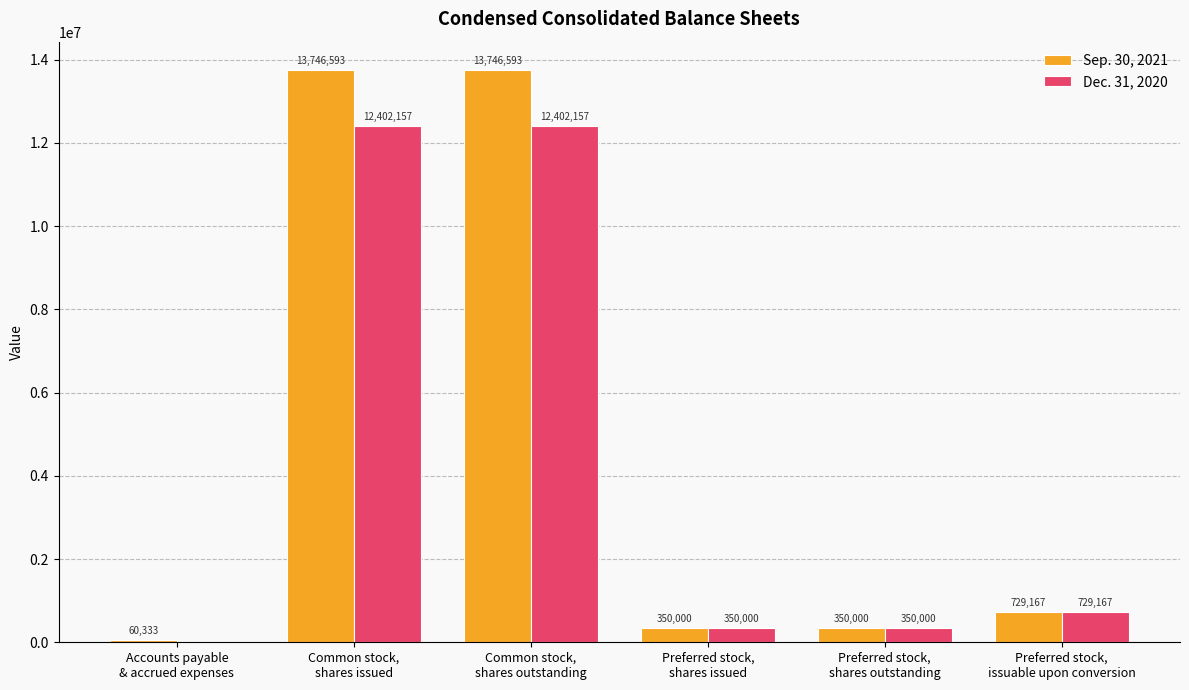

At which label is Sep. 30, 2021 closest to 6903463?

Preferred stock,
issuable upon conversion